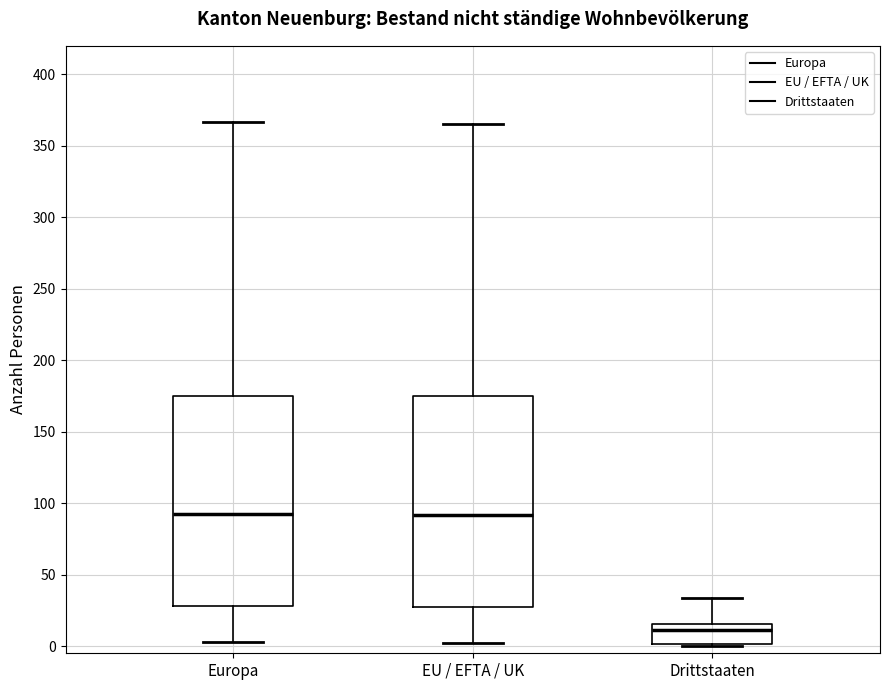

Reading left to right, transcribe this box plot: for each box, give where its median line is, the range the box spans, and where its two whiskers end, as read against the y-axis. The values are not printed on the chart, so give them approximately, as read against the axis.

Europa: median 95, box 30 to 175, whiskers 5 to 365
EU / EFTA / UK: median 90, box 30 to 175, whiskers 0 to 365
Drittstaaten: median 10, box 0 to 15, whiskers 0 to 35